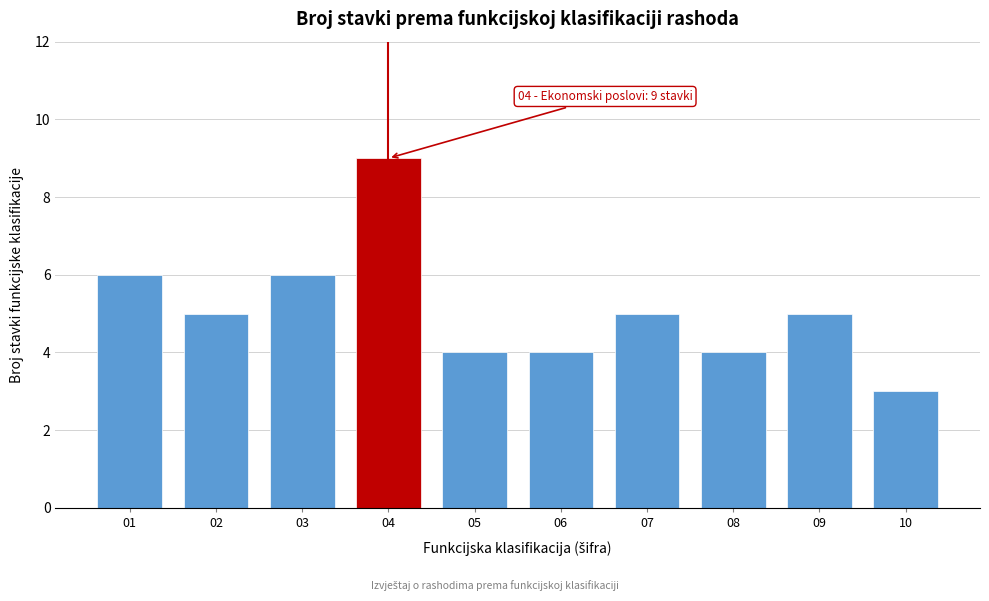

Reading left to right, extract all data points from this chart.

6	5	6	9	4	4	5	4	5	3